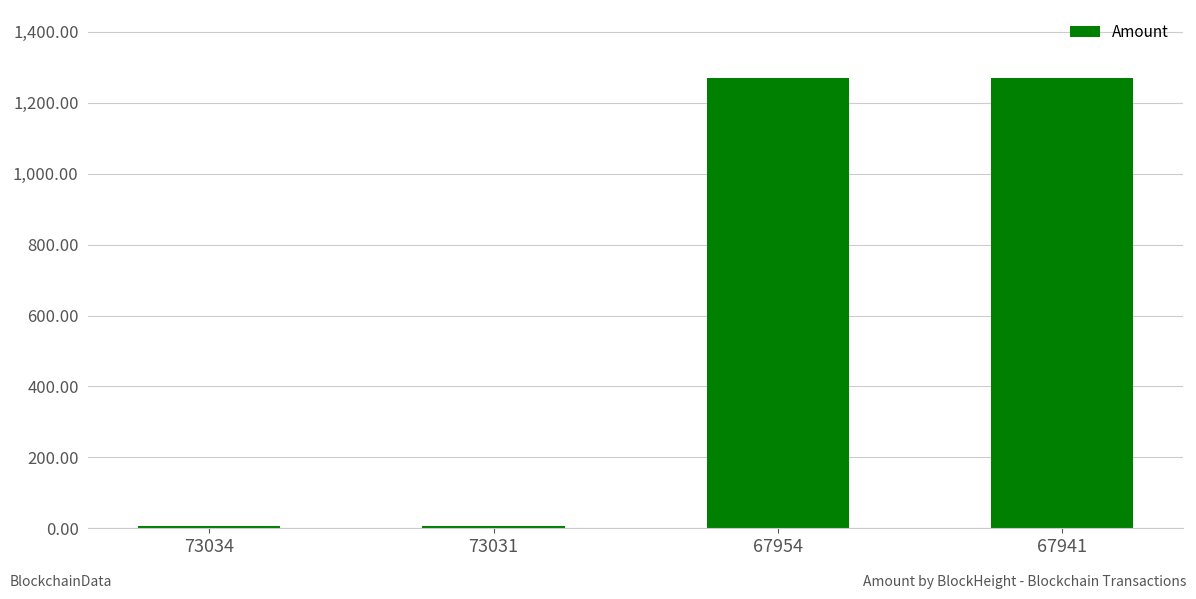

How many bars are there in total?

4